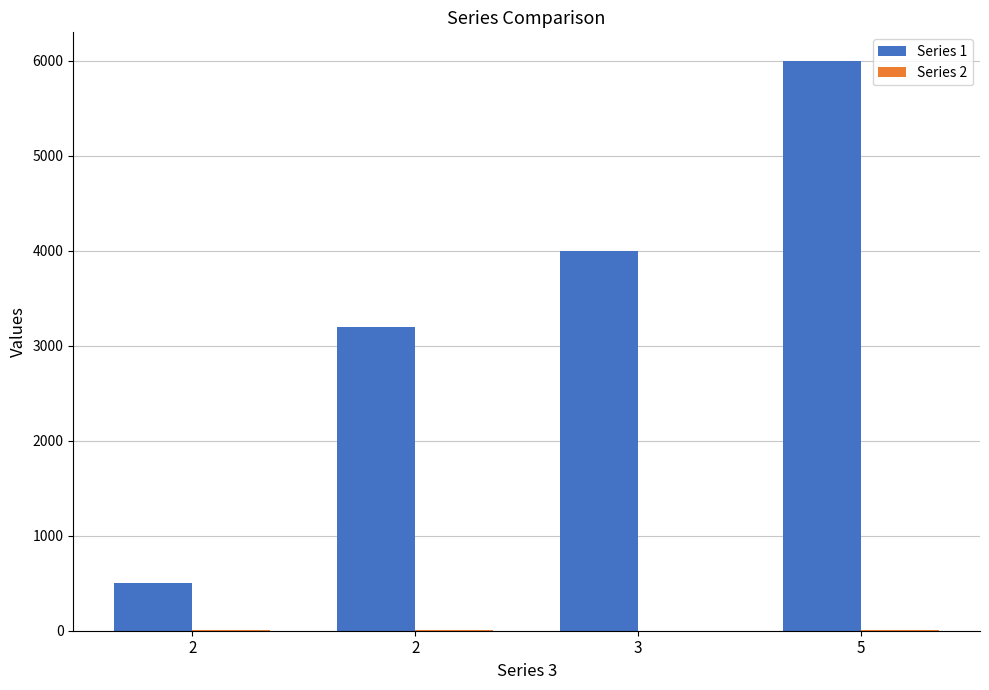

Rank the series by their average value, from highest to lowest.

Series 1, Series 2